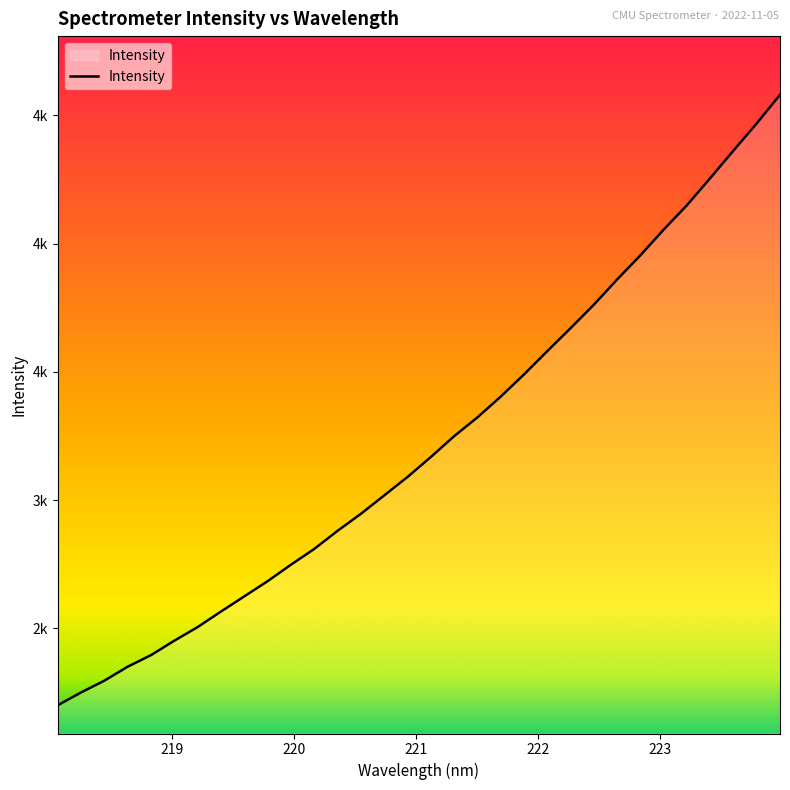

What is the label of the 30th point from the right?

218.442